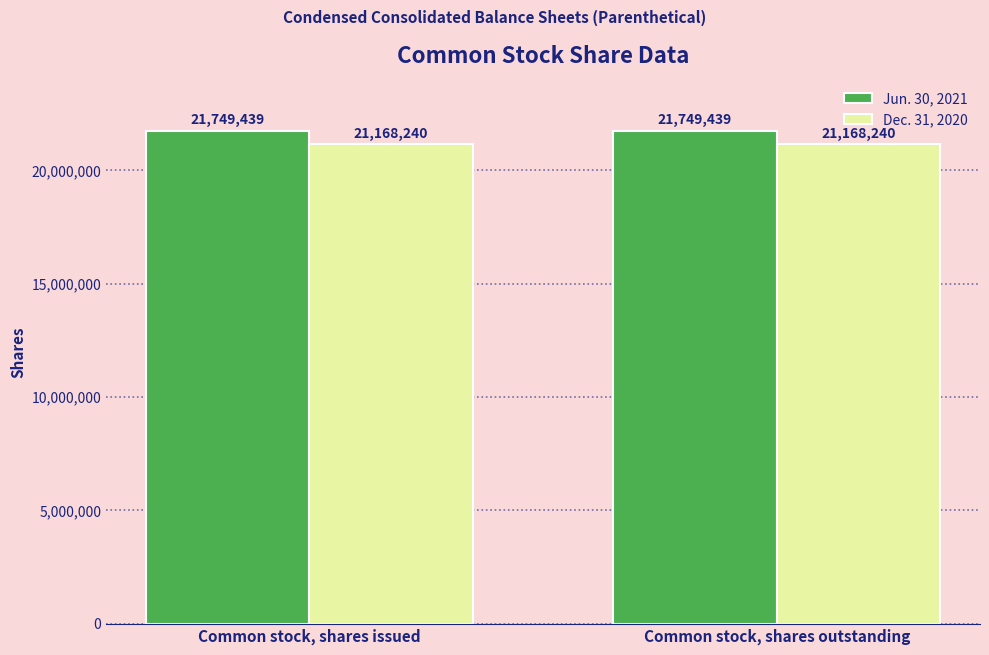

What is the spread (max minus min) of values at Common stock, shares issued?

581199